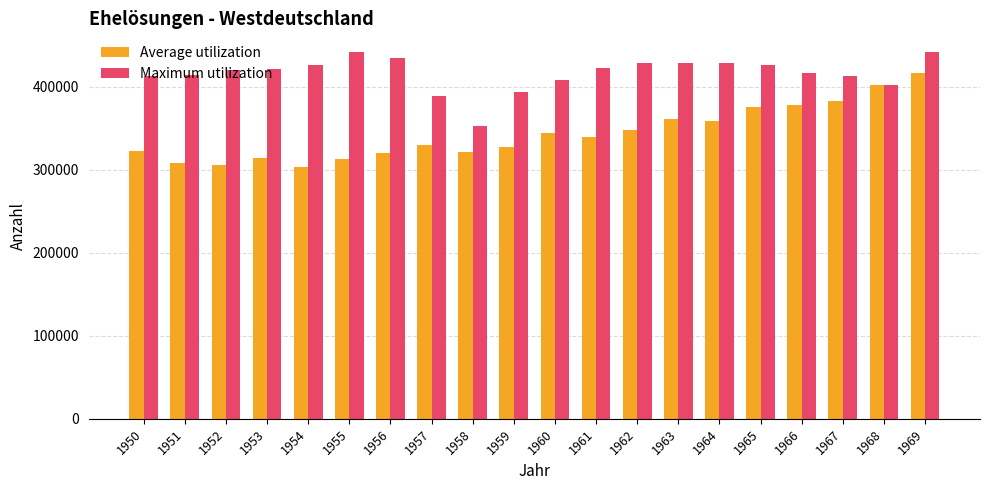

What is the average value of the Average utilization series?

343600